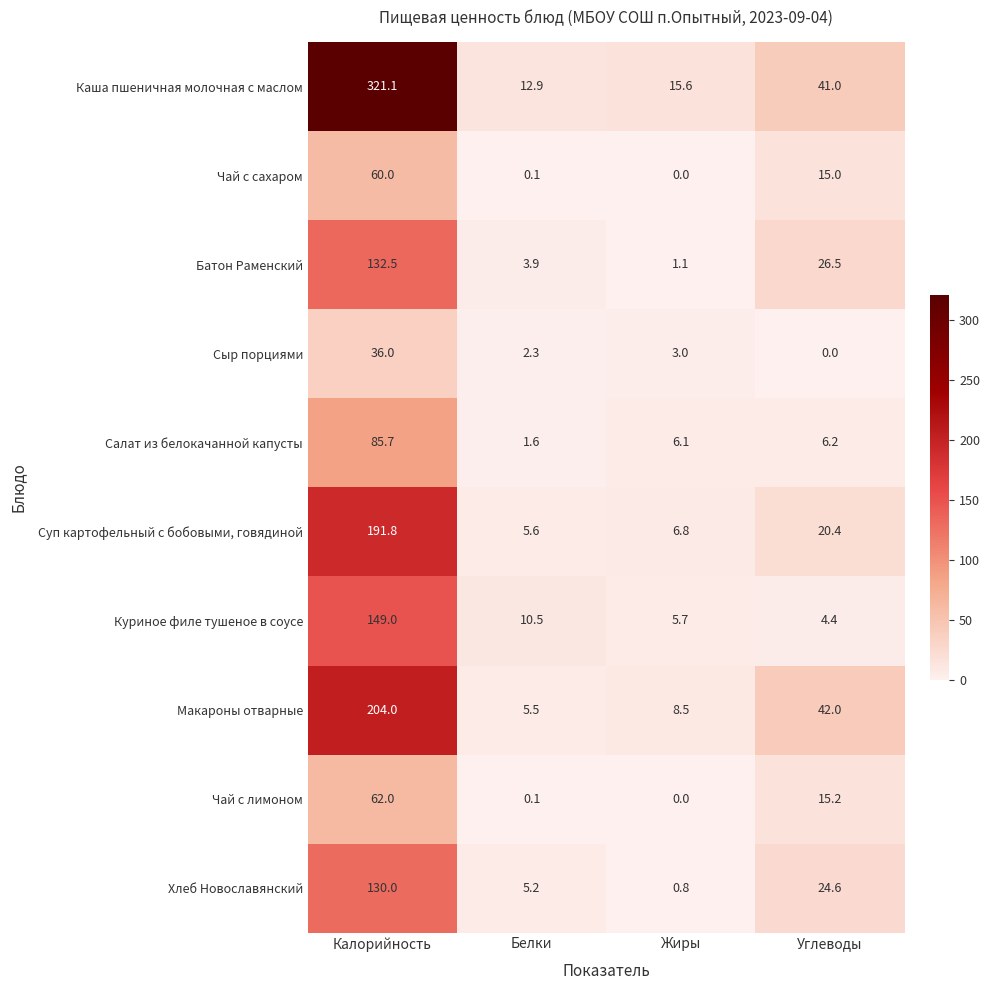

Which series has the widest spread of values?

Каша пшеничная молочная с маслом